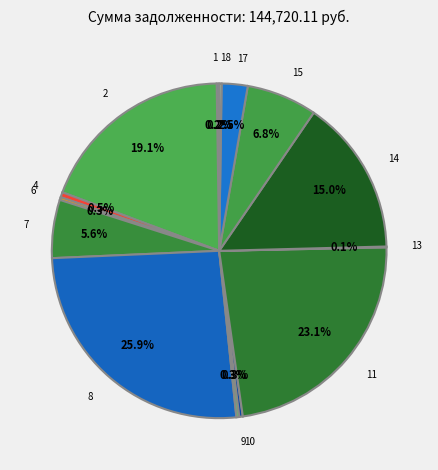

What is the largest slice in the pie chart?

8